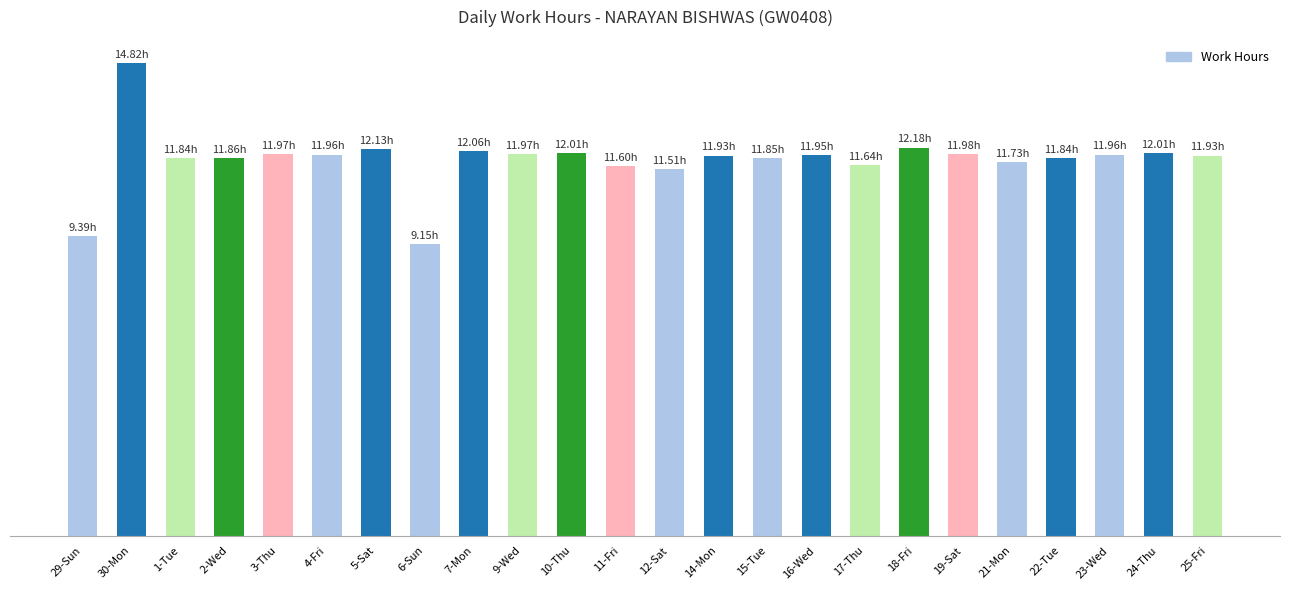

Rank the categories by value from lowest to highest.

6-Sun, 29-Sun, 12-Sat, 11-Fri, 17-Thu, 21-Mon, 1-Tue, 22-Tue, 15-Tue, 2-Wed, 14-Mon, 25-Fri, 16-Wed, 4-Fri, 23-Wed, 3-Thu, 9-Wed, 19-Sat, 10-Thu, 24-Thu, 7-Mon, 5-Sat, 18-Fri, 30-Mon